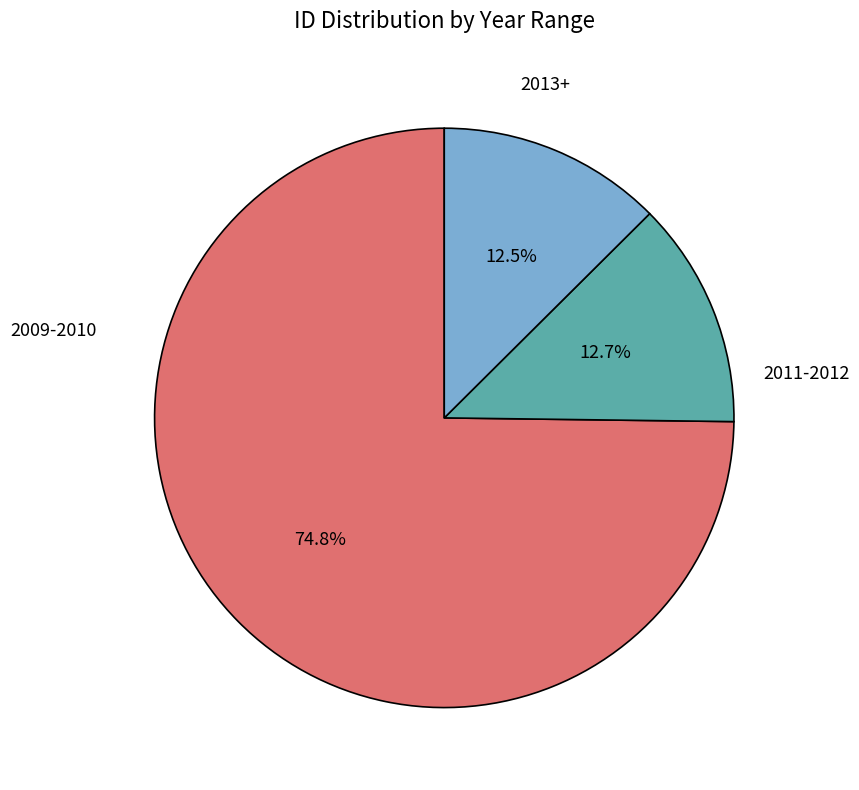

Is there any slice that represents more than half of the pie?

Yes